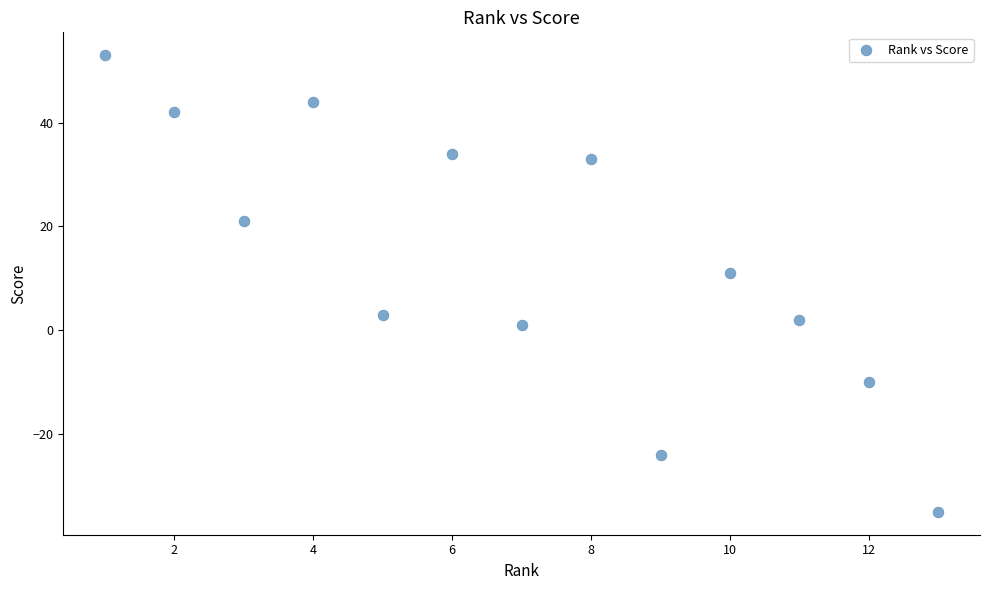

What is the range of X values (max minus min)?

12